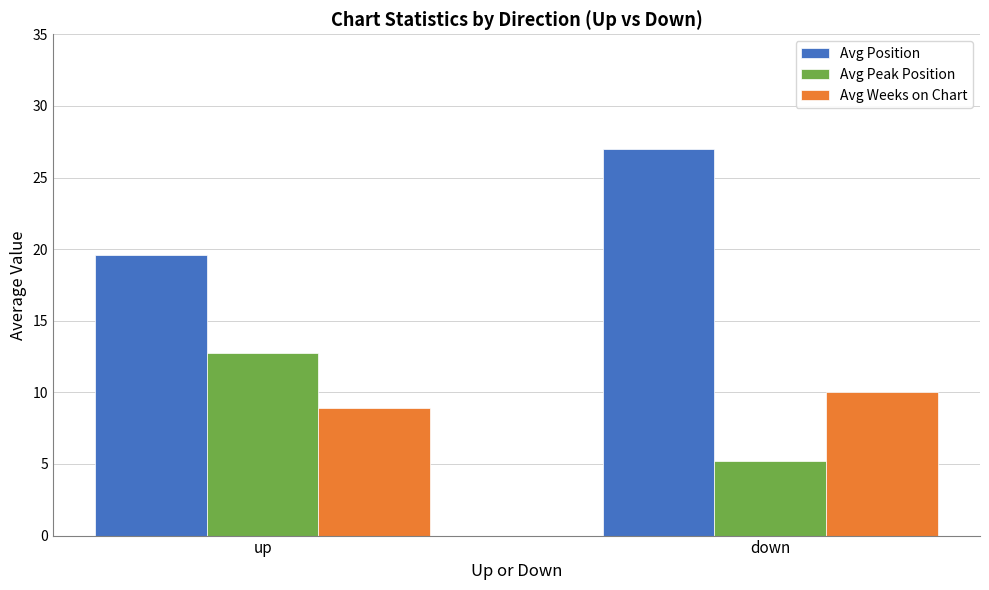

Does the chart contain stacked bars?

No